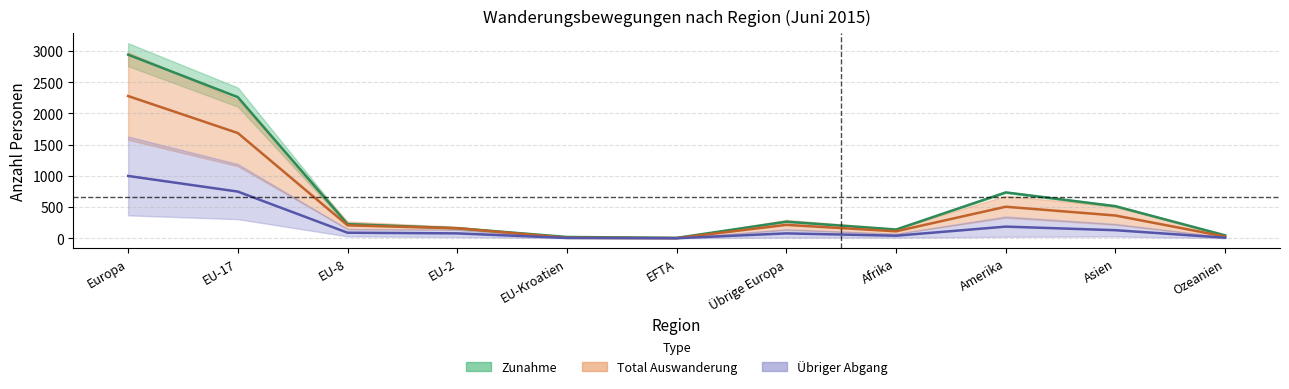

How many categories are shown in the chart?

11